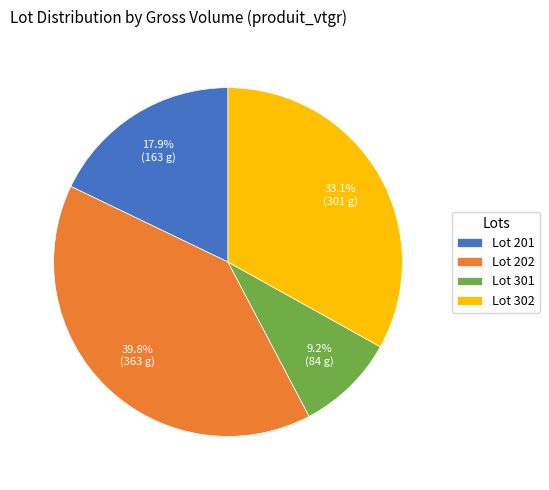

Does Lot 202 account for over 50% of the chart?

No